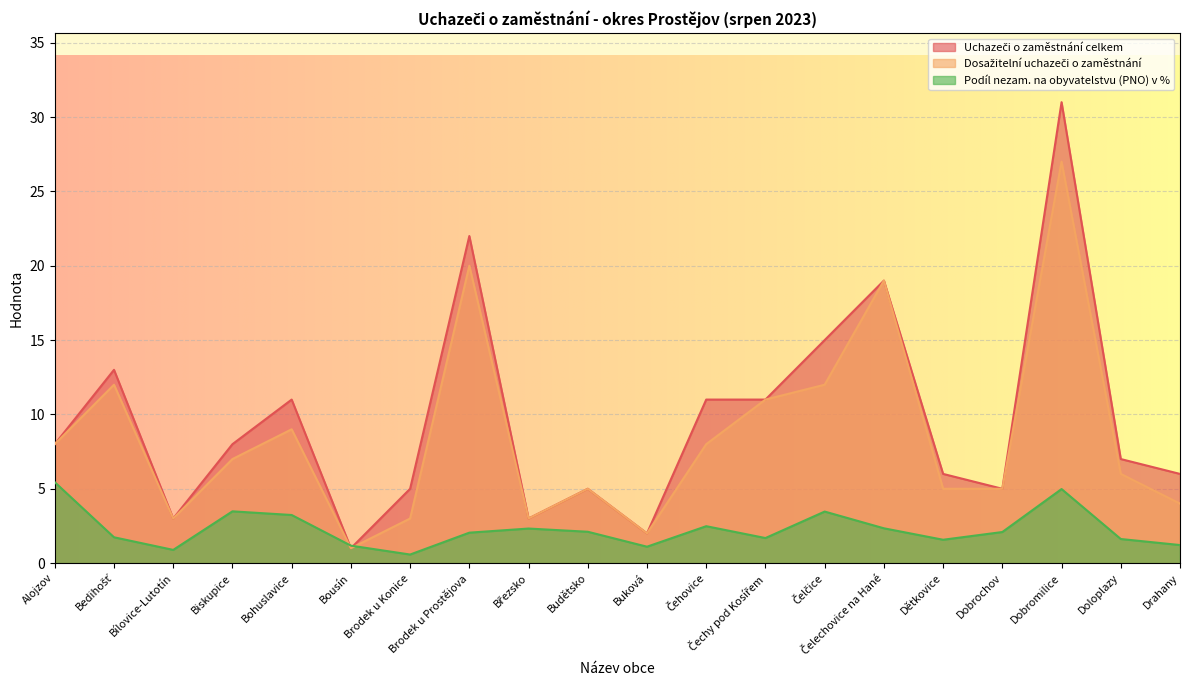

At how many categories does at least one series exceed 17?

3